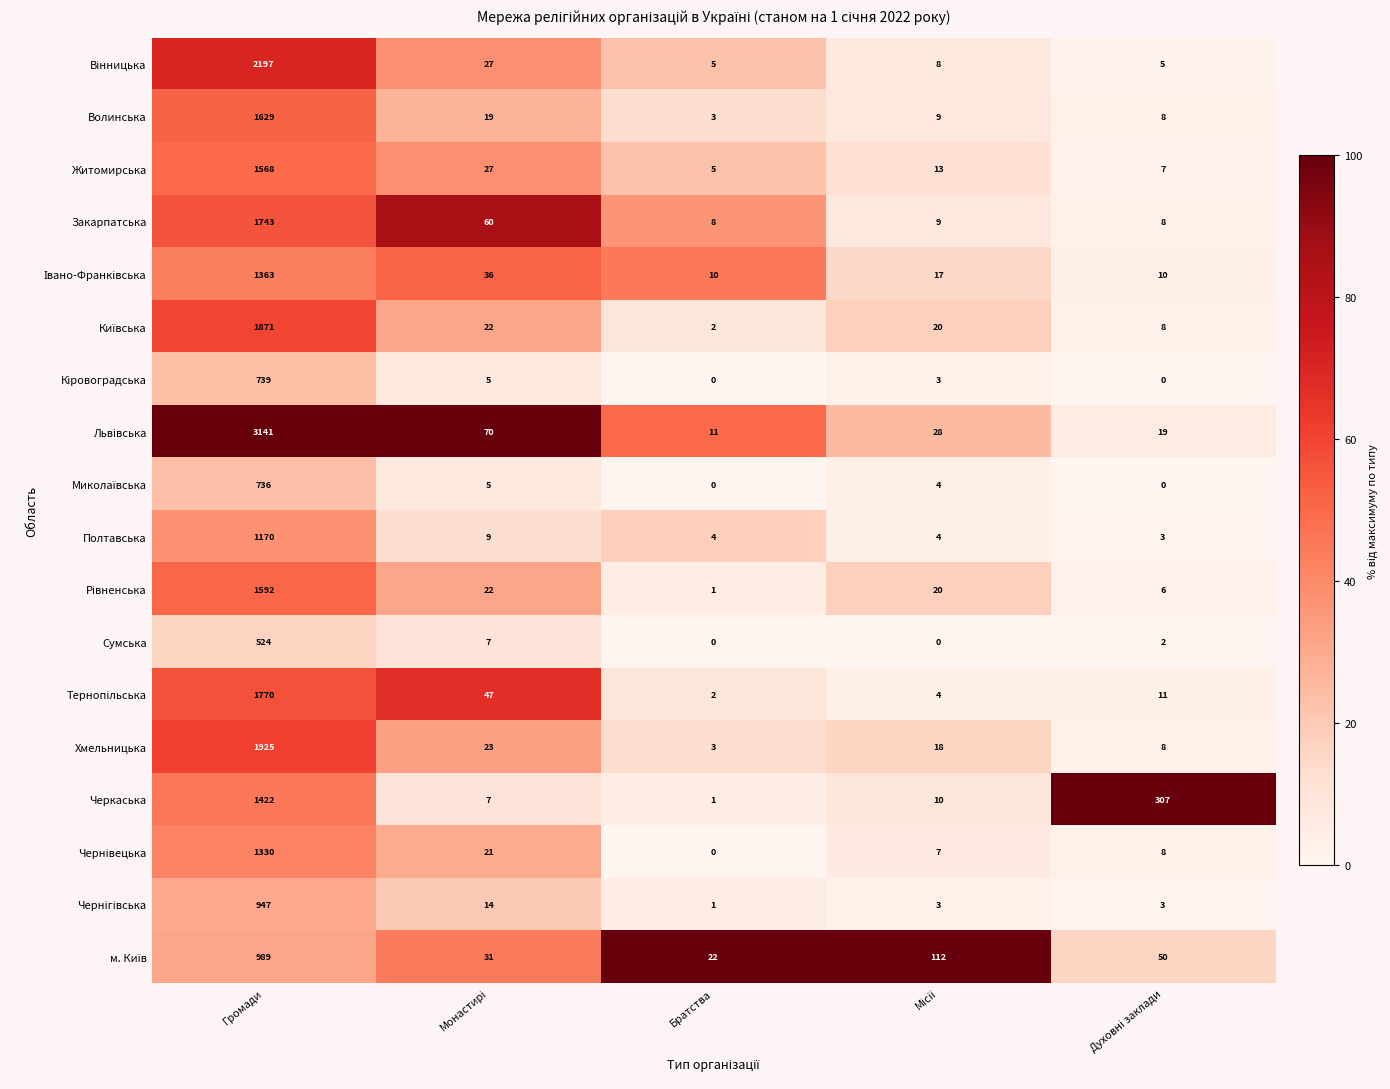

Where does the Закарпатська series first go above 9?

Громади